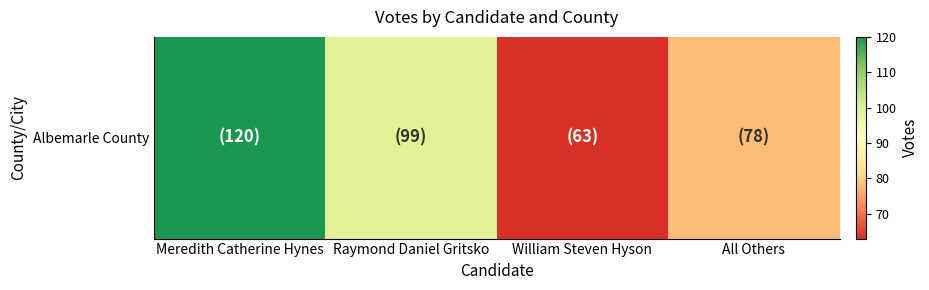

Count the values in the range 78 to 120.

3